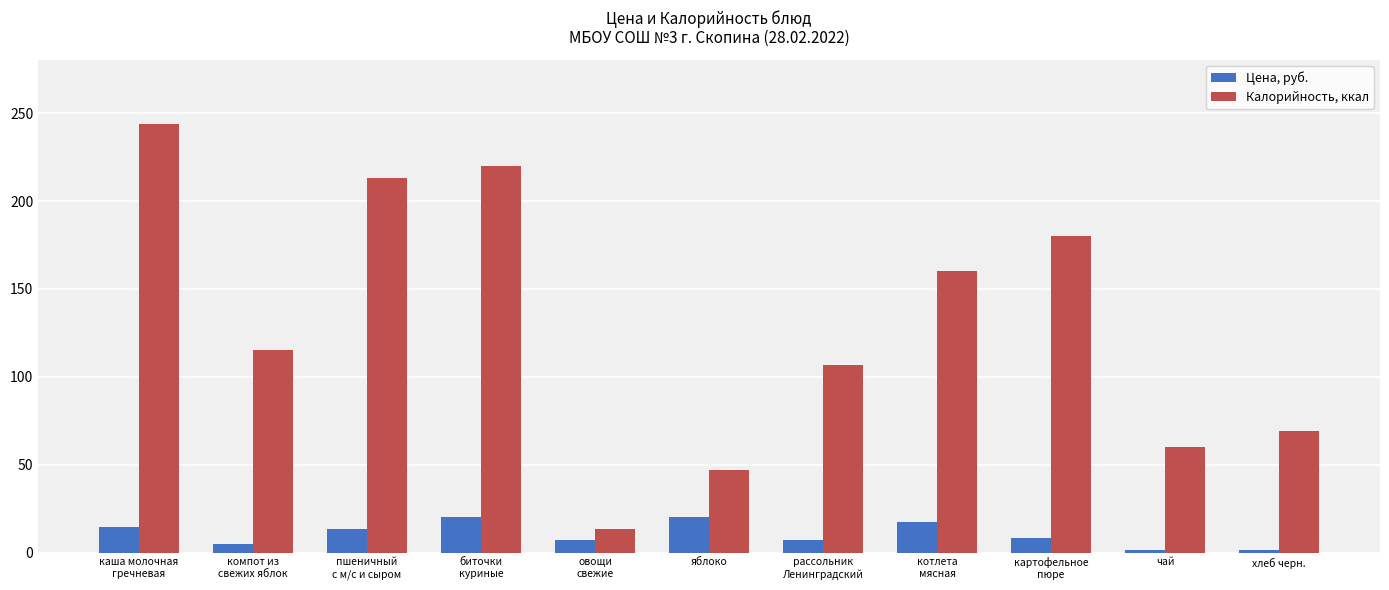

Is the value of Калорийность, ккал at картофельное
пюре greater than the value of Цена, руб. at каша молочная
гречневая?

Yes